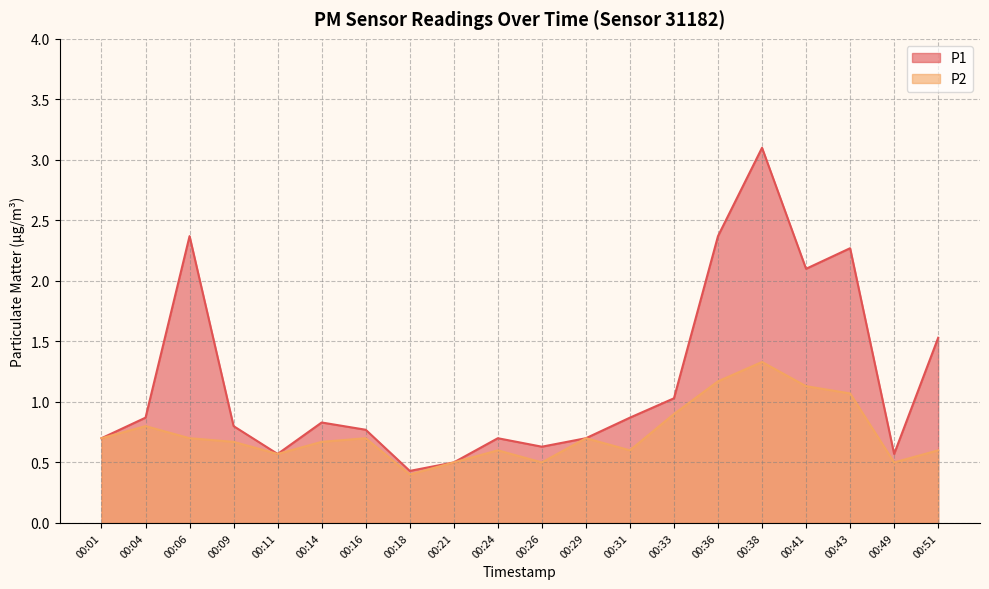

Does the chart display data point markers on the line(s)?

No